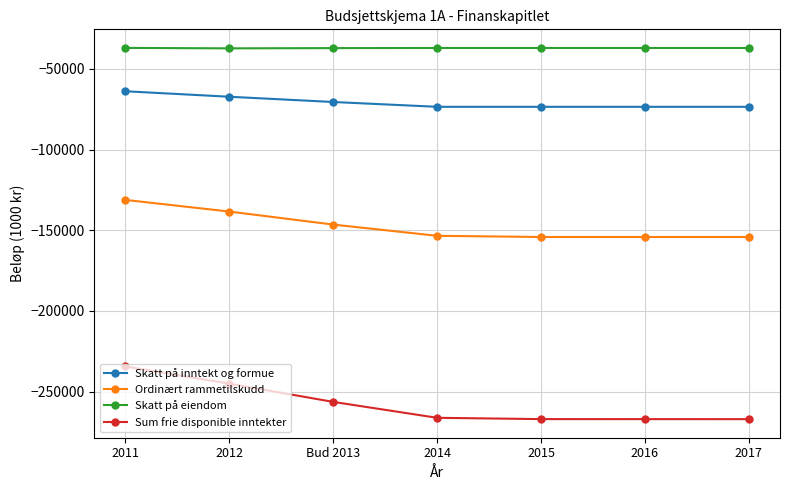

At which label is Ordinært rammetilskudd closest to -142738?

Bud 2013